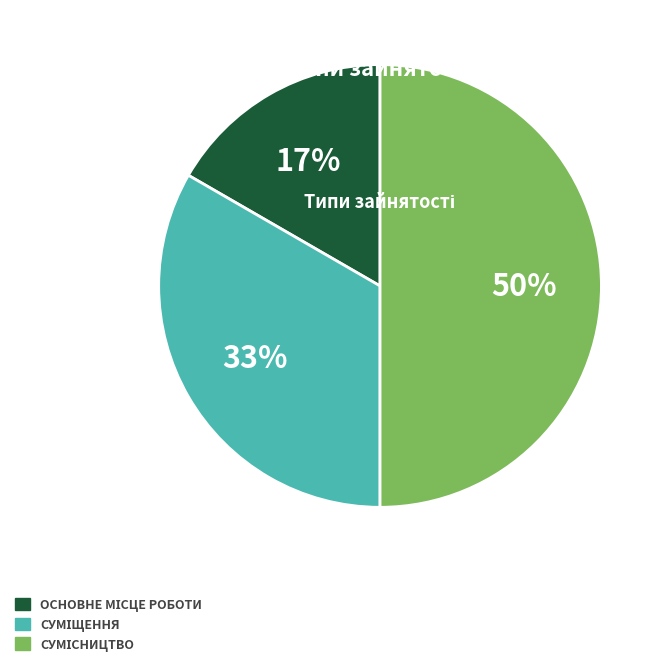

To the nearest percent, what is the difference between the largest and smallest slice percentages?

33%